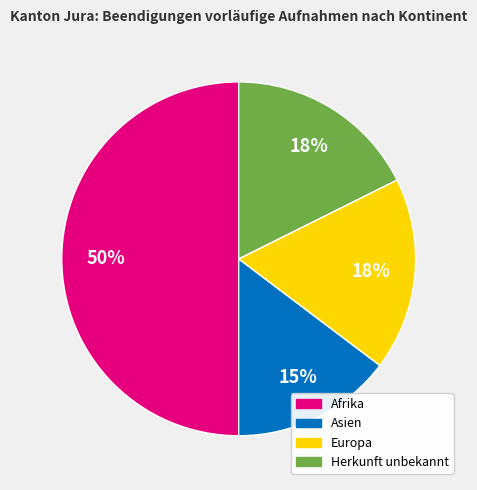

To the nearest percent, what is the difference between the largest and smallest slice percentages?

35%